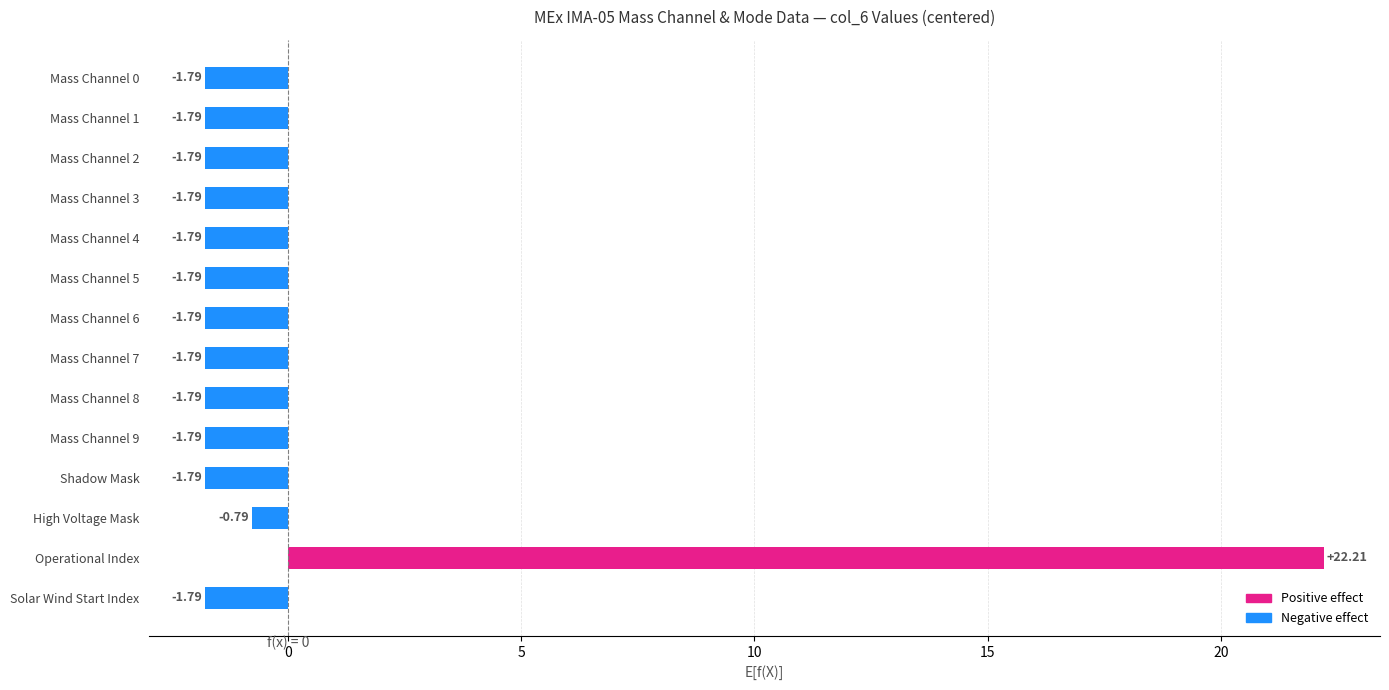

What is the sum of the values at Mass Channel 4 and Solar Wind Start Index?

-3.6